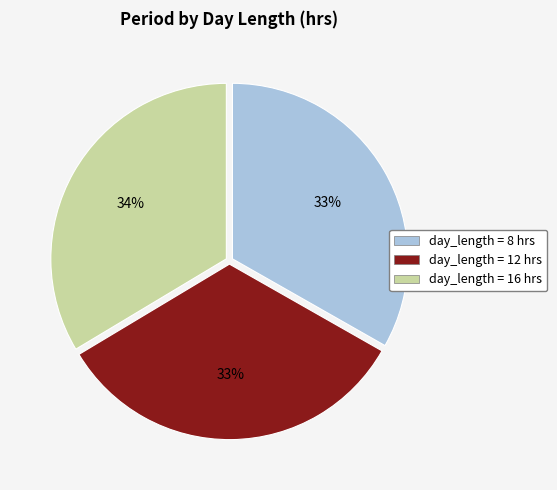

To the nearest percent, what is the average slice percentage?

33%